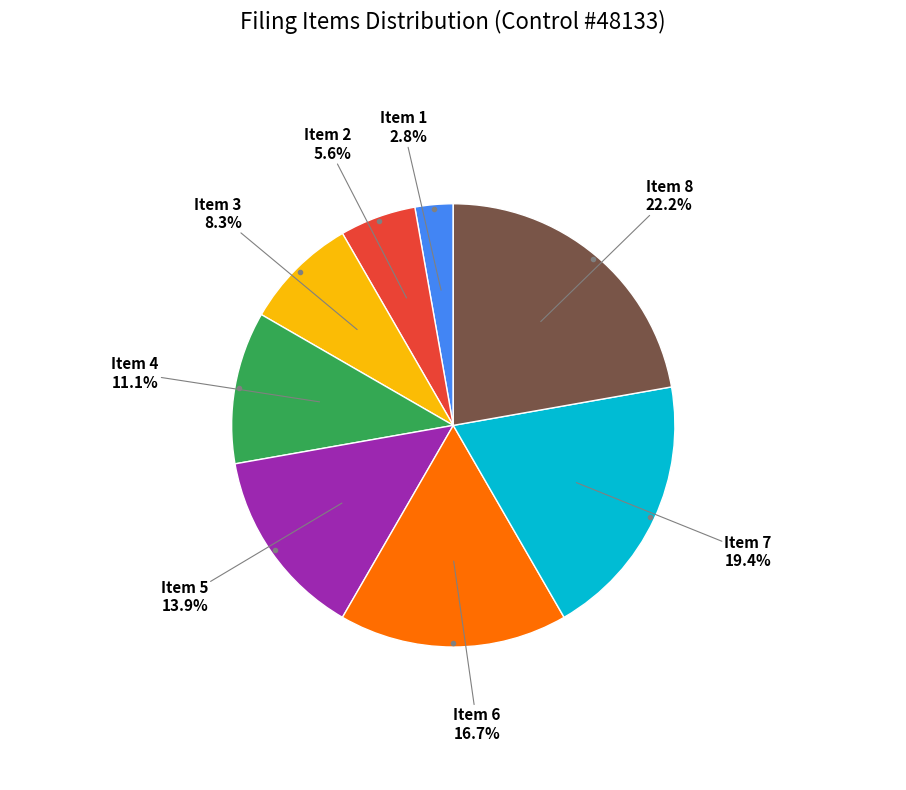

To the nearest percent, what is the average slice percentage?

12%